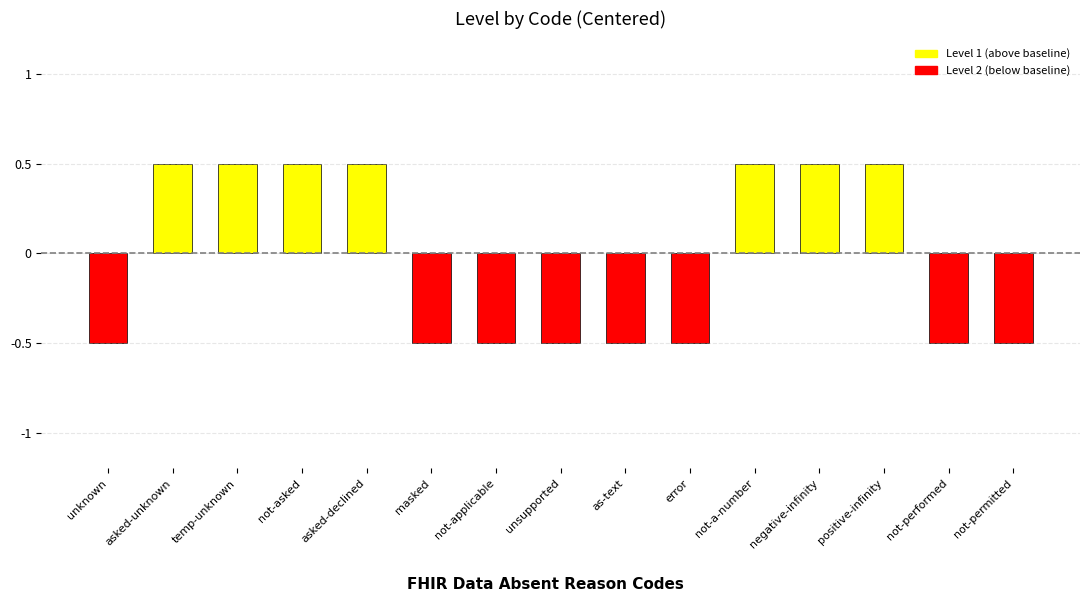

Reading right to left, list all the values displayed in this chart.

-0.5	-0.5	0.5	0.5	0.5	-0.5	-0.5	-0.5	-0.5	-0.5	0.5	0.5	0.5	0.5	-0.5